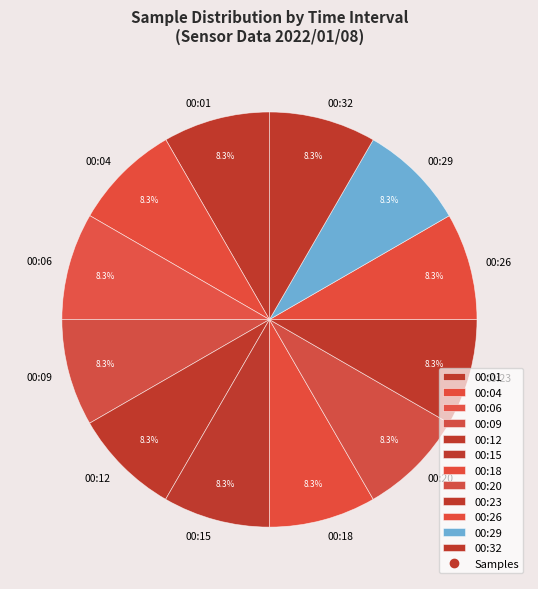

Does any single category account for the majority?

No